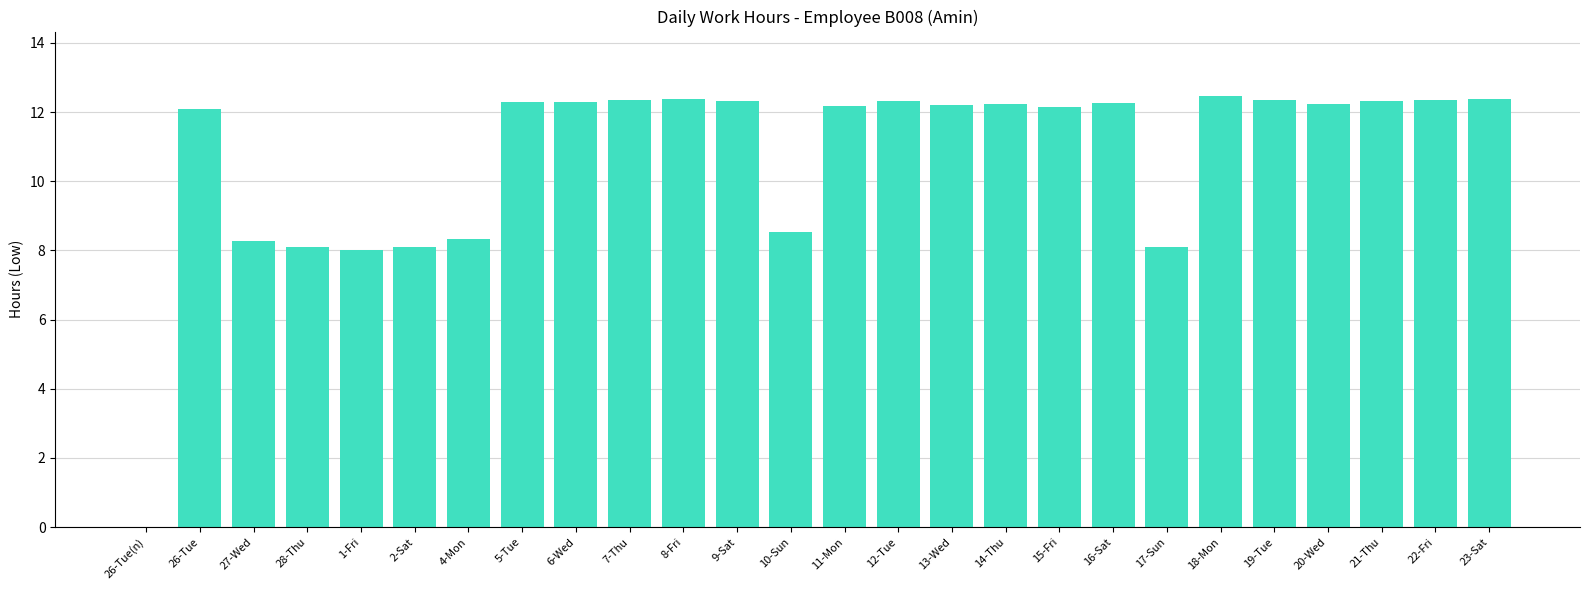

Does the chart contain stacked bars?

No